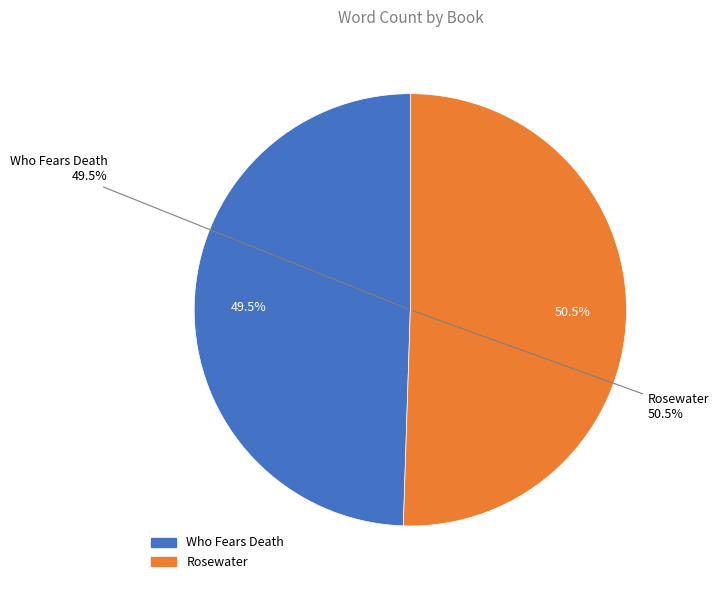

Count the number of slices in the pie.

2